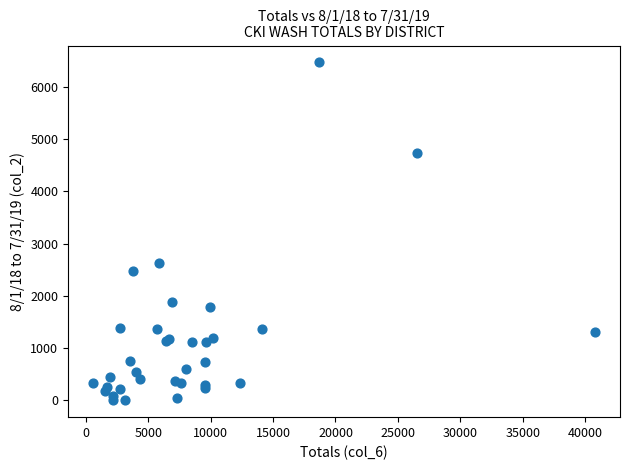

What Y value in the scatter plot is closest to 3234?

2625.0